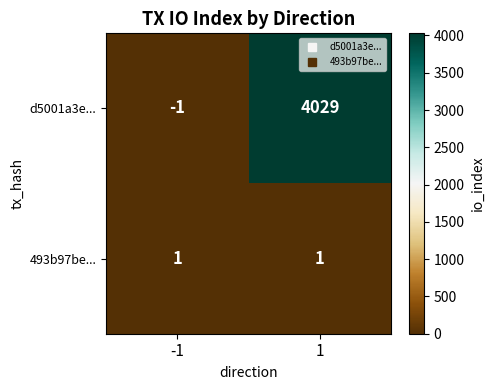

Reading left to right, what are all the values shown in this chart?

d5001a3e...: -1	4029
493b97be...: 1	1